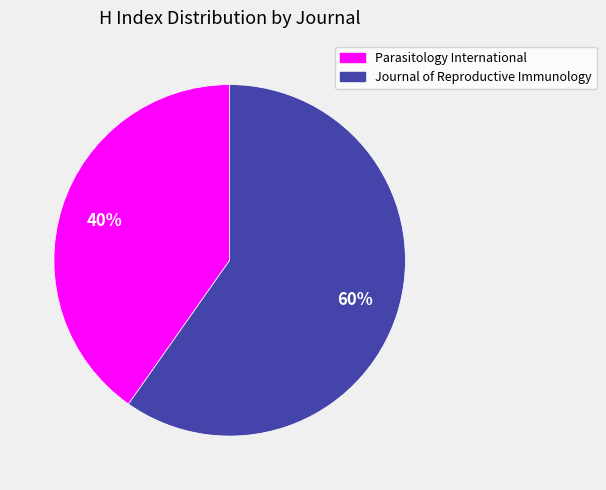

Between Journal of Reproductive Immunology and Parasitology International, which is larger?

Journal of Reproductive Immunology